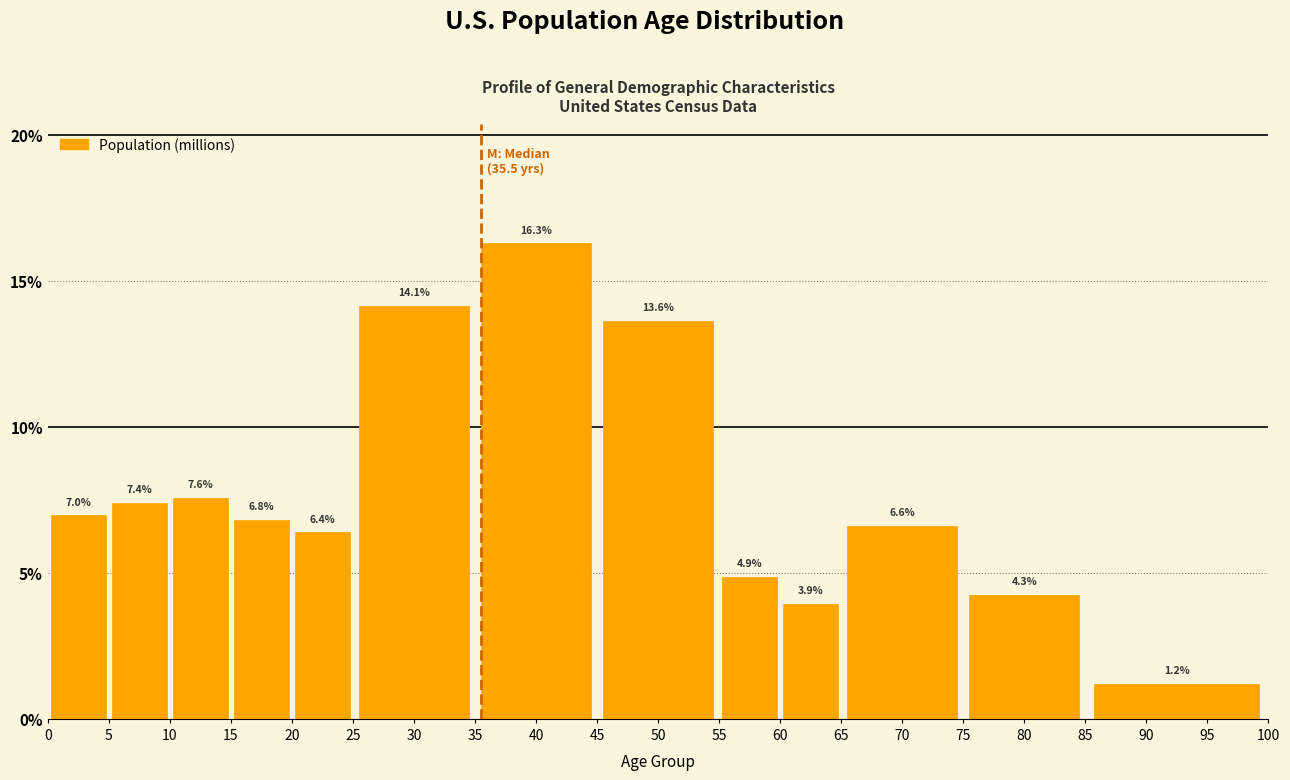

Reading left to right, transcribe all the data shown in this chart.

0=7.0	5=7.4	10=7.6	15=6.8	20=6.4	30=14.1	40=16.3	50=13.6	55=4.9	60=3.9	70=6.6	80=4.3	90=1.2